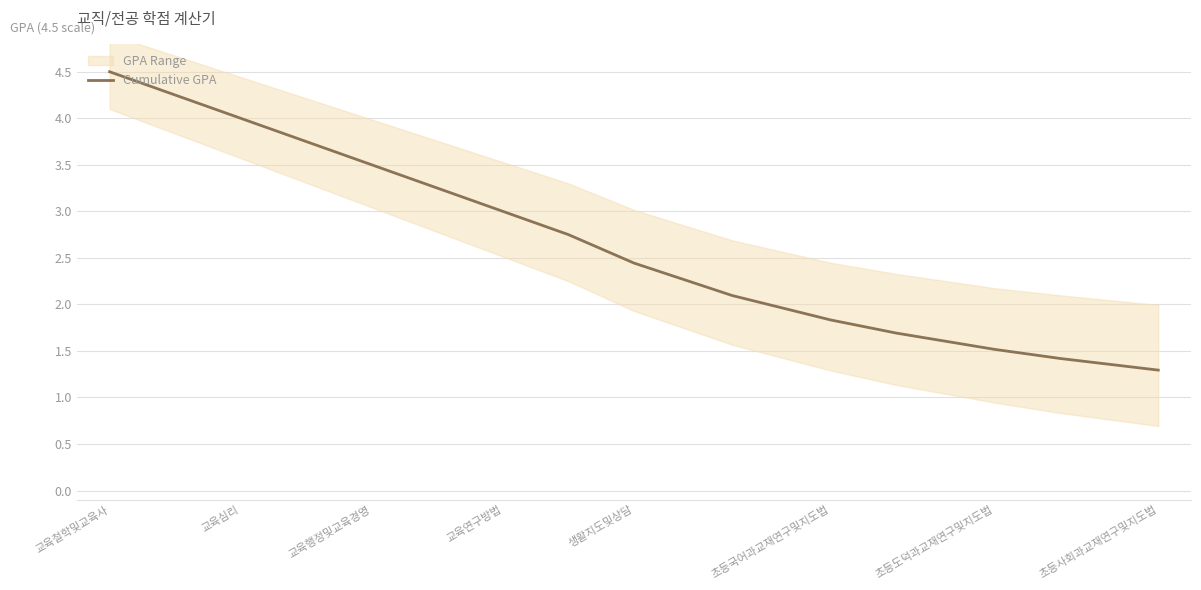

The value of Cumulative GPA at 초등도덕과교재연구및지도법 is 1.5. True or false?

True